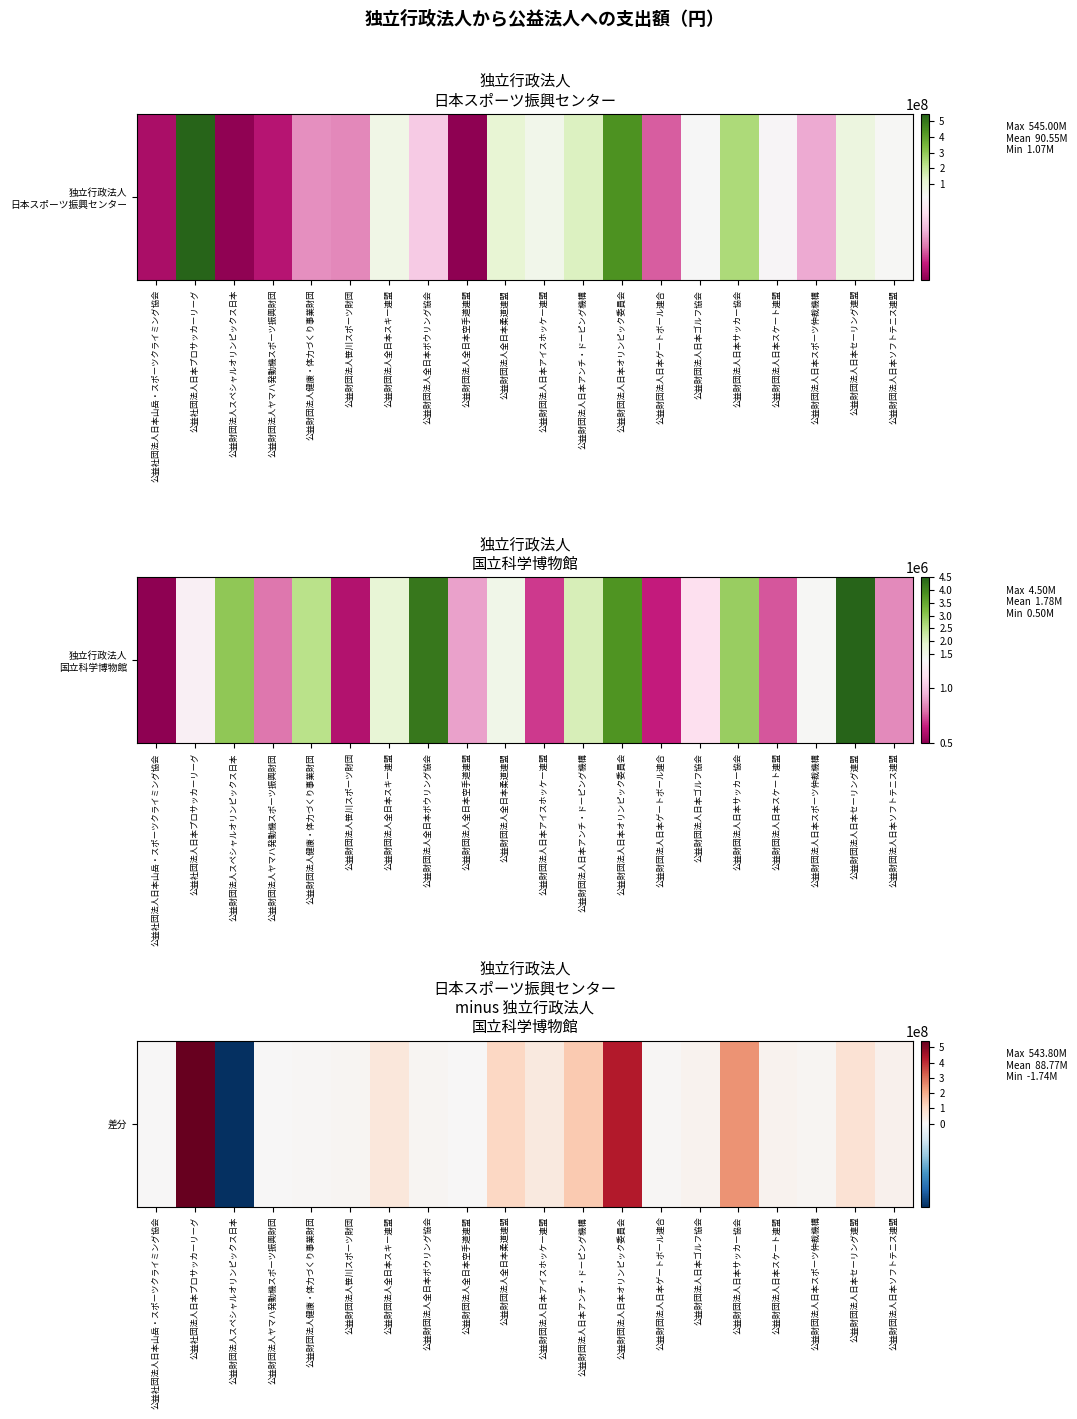

Reading left to right, transcribe all the data shown in this chart.

公益社団法人日本山岳・スポーツクライミング協会=2400000	公益社団法人日本プロサッカーリーグ=543800000	公益財団法人スペシャルオリンピックス日本=-1739000	公益財団法人ヤマハ発動機スポーツ振興財団=3056000	公益財団法人健康・体力づくり事業財団=7203000	公益財団法人笹川スポーツ財団=8659000	公益財団法人全日本スキー連盟=62348000	公益財団法人全日本ボウリング協会=9427000	公益財団法人全日本空手道連盟=167000	公益財団法人全日本柔道連盟=111830000	公益財団法人日本アイスホッケー連盟=55053000	公益財団法人日本アンチ・ドーピング機構=141780000	公益財団法人日本オリンピック委員会=432845000	公益財団法人日本ゲートボール連合=6599000	公益財団法人日本ゴルフ協会=18177000	公益財団法人日本サッカー協会=243412000	公益財団法人日本スケート連盟=17896000	公益財団法人日本スポーツ仲裁機構=9844000	公益財団法人日本セーリング連盟=78477000	公益財団法人日本ソフトテニス連盟=24210000